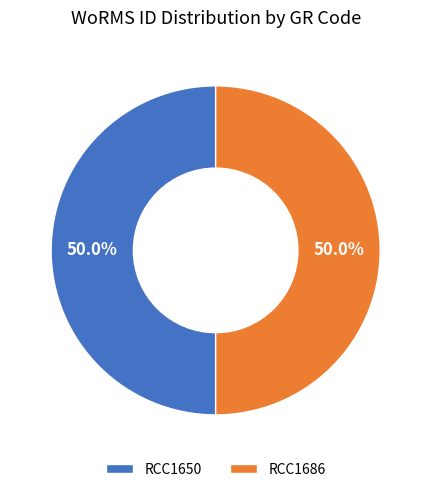

Approximately how many times larger is the value at RCC1686 compared to RCC1650?

1.0